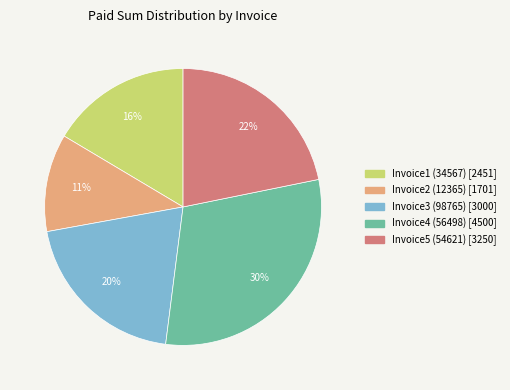

What is the smallest slice in the pie chart?

Invoice2 (12365)